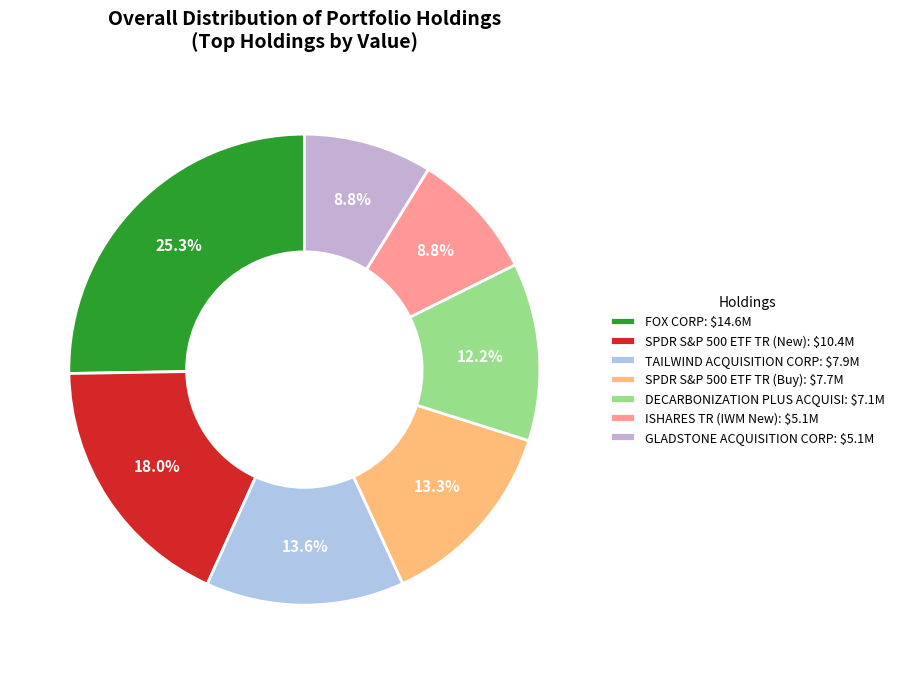

How many slices are in this pie chart?

7